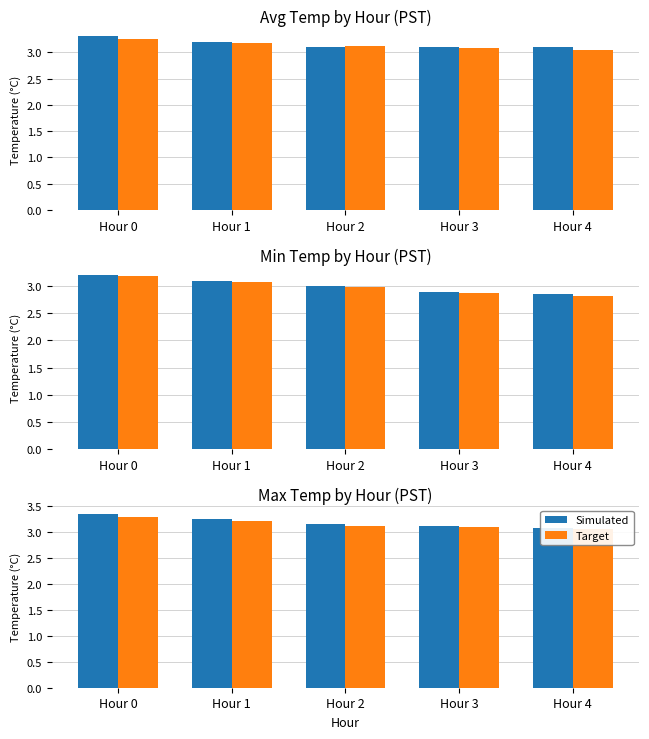

Rank the series at Hour 1 from lowest to highest value.

Target, Simulated